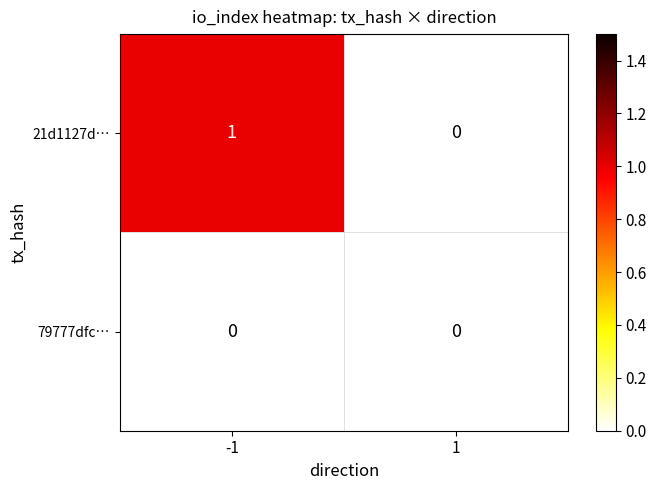

List the series in order of their overall mean, highest first.

21d1127d…, 79777dfc…